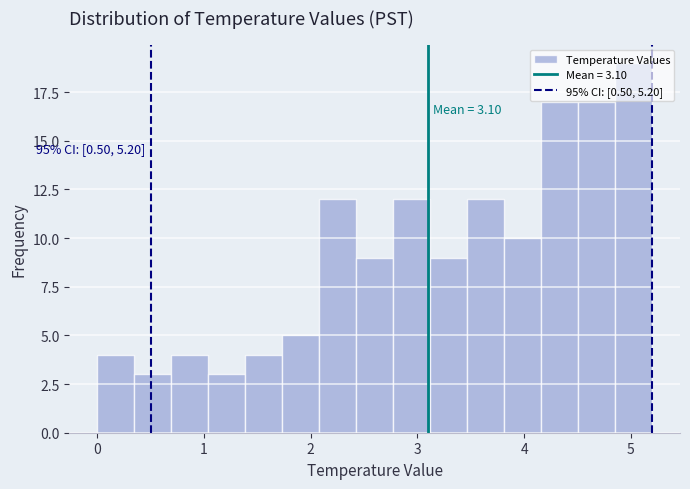

Around what value on the x-axis is the tallest bar? Give the approximate position of its centre, as read against the axis.

5.0